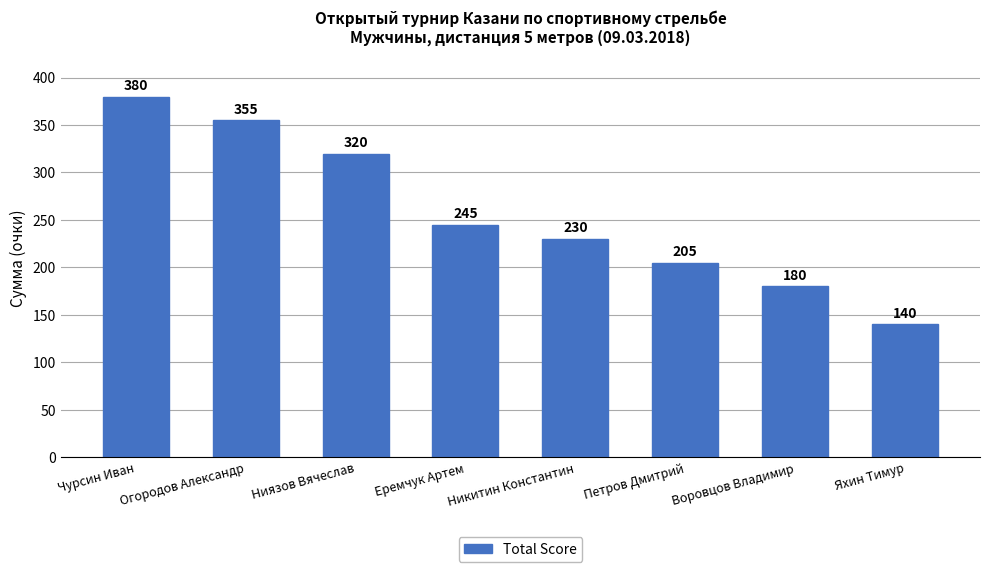

The value at Яхин Тимур is 191. True or false?

False